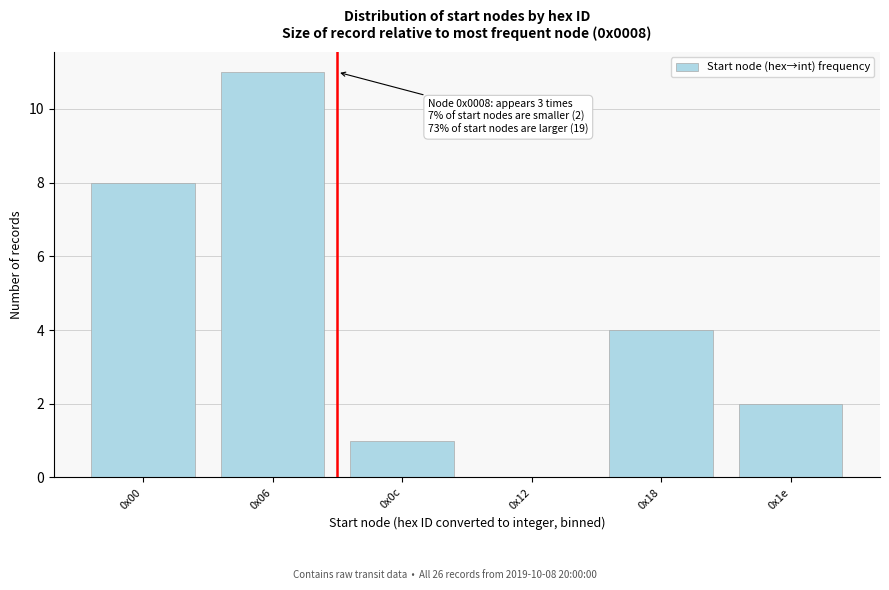

Reading left to right, what are all the values shown in this chart?

0x00=8	0x06=11	0x0c=1	0x12=0	0x18=4	0x1e=2